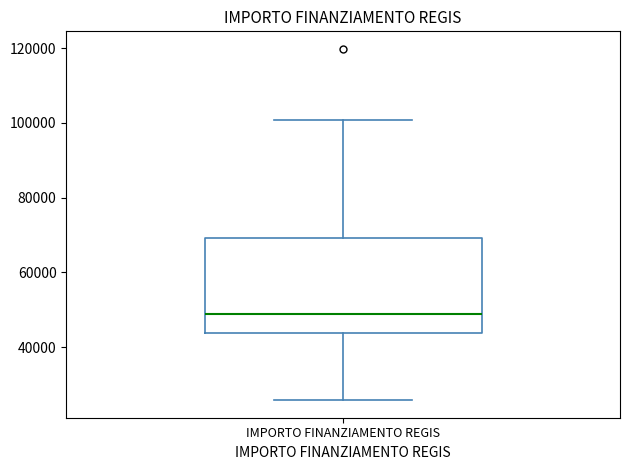

Transcribe this box plot: give where the median line is, the range the box spans, and where the two whiskers end, as read against the y-axis. The values are not printed on the chart, so give them approximately, as read against the axis.

median 48000, box 44000 to 70000, whiskers 26000 to 100000